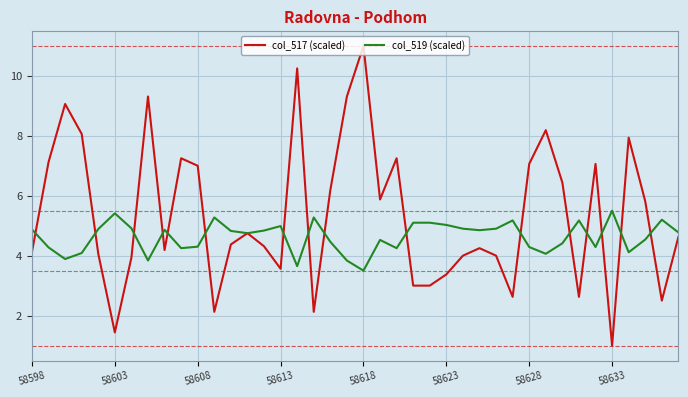

Rank the series by their average value, from lowest to highest.

col_519 (scaled), col_517 (scaled)